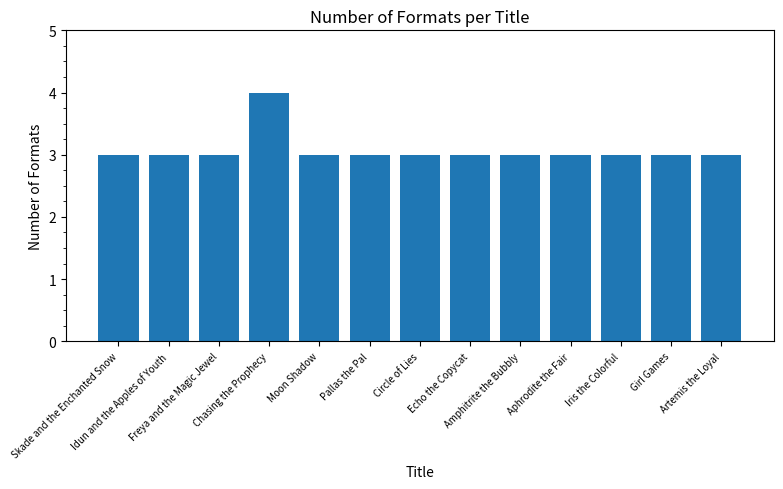

Which label corresponds to the largest value in the chart?

Chasing the Prophecy